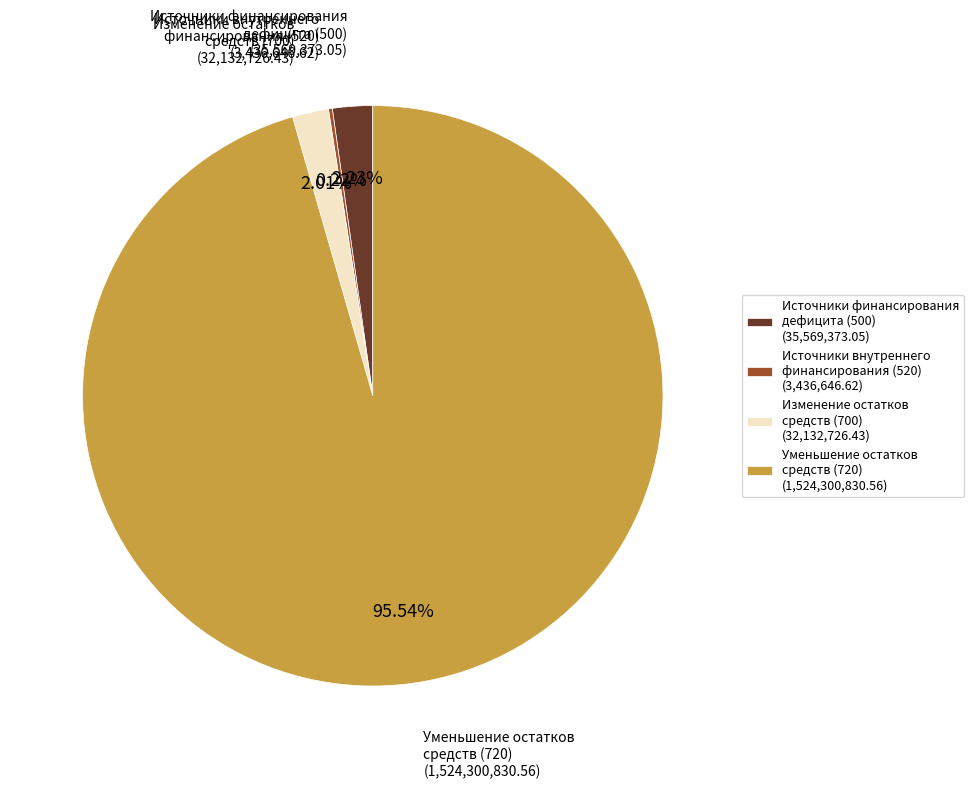

To the nearest percent, what is the difference between the largest and smallest slice percentages?

95%